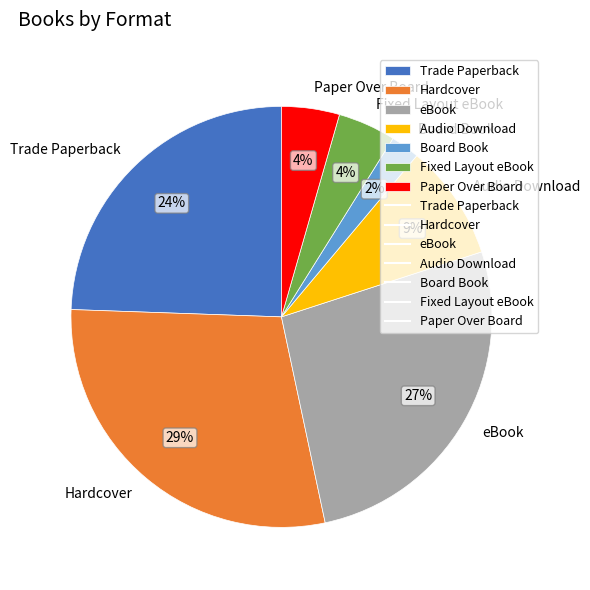

Combined, do Board Book and Trade Paperback account for over 50%?

No